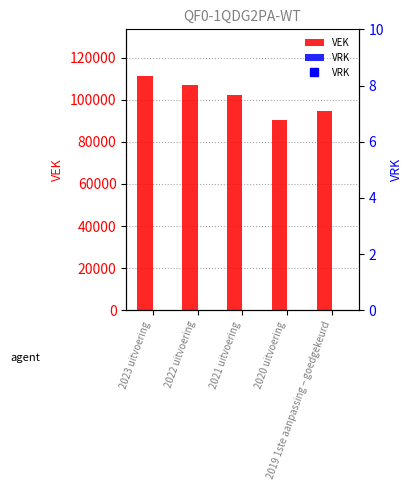

At how many categories does at least one series exceed 26040?

5